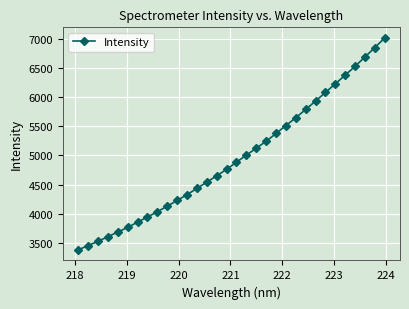

Reading left to right, transcribe all the data shown in this chart.

3379.8	3453.5	3526.8	3606.3	3685.2	3766.4	3855.0	3943.9	4034.3	4130.1	4227.0	4327.2	4434.5	4541.5	4650.6	4761.7	4884.1	5005.3	5124.1	5242.5	5376.4	5511.8	5647.1	5788.2	5933.0	6079.8	6228.5	6376.3	6530.1	6688.0	6850.3	7015.7